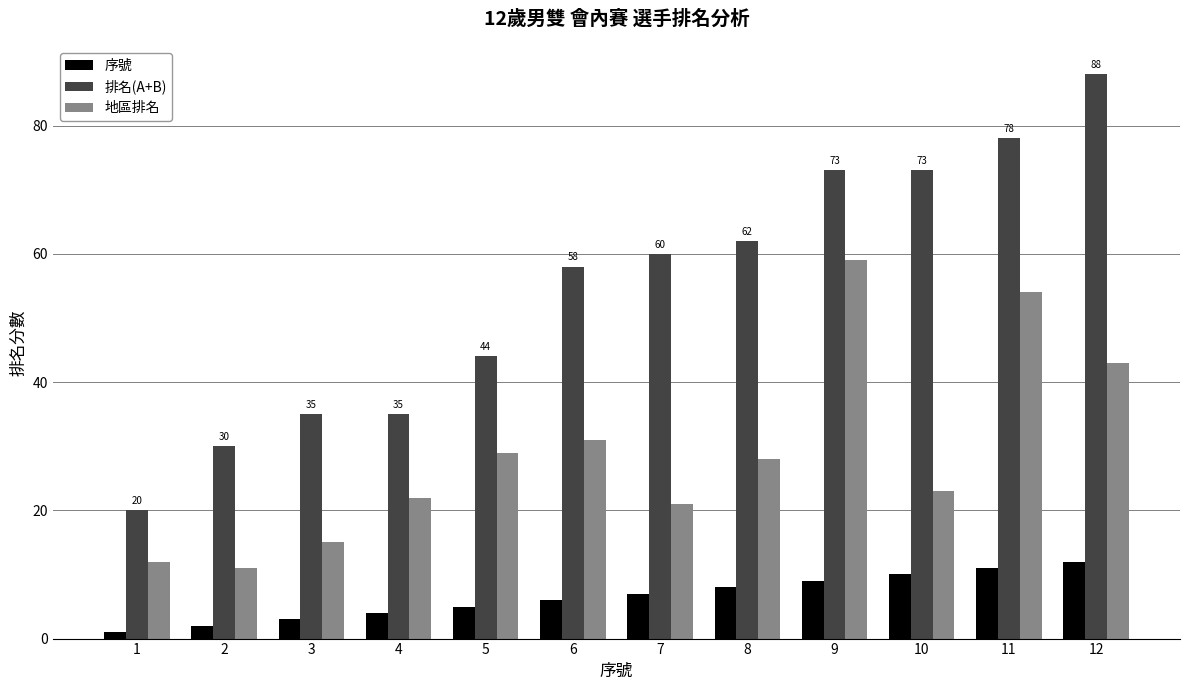

Which category has the highest value in the 排名(A+B) series?

12